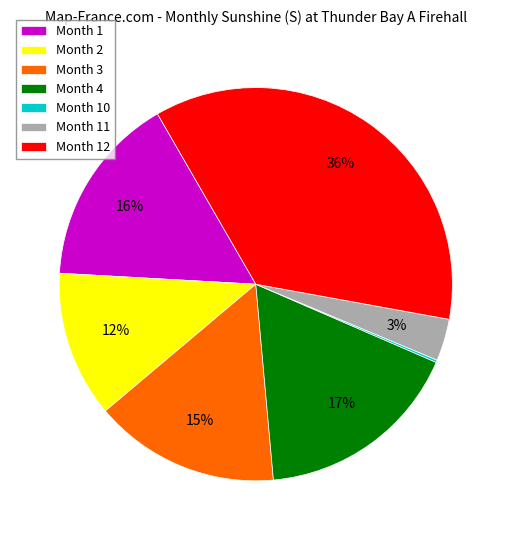

What percentage is the Month 1 slice, to the nearest percent?

16%